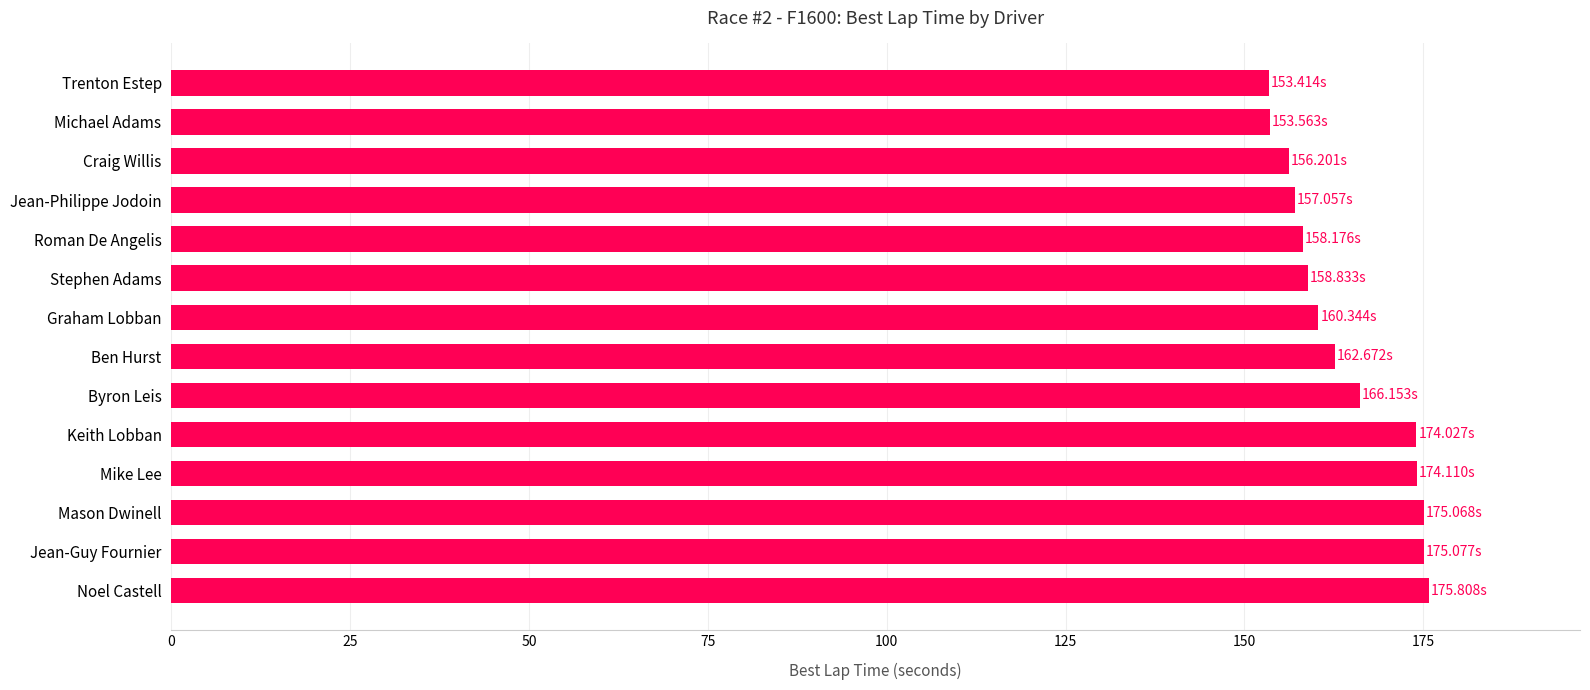

What is the sum of all values?

2300.5